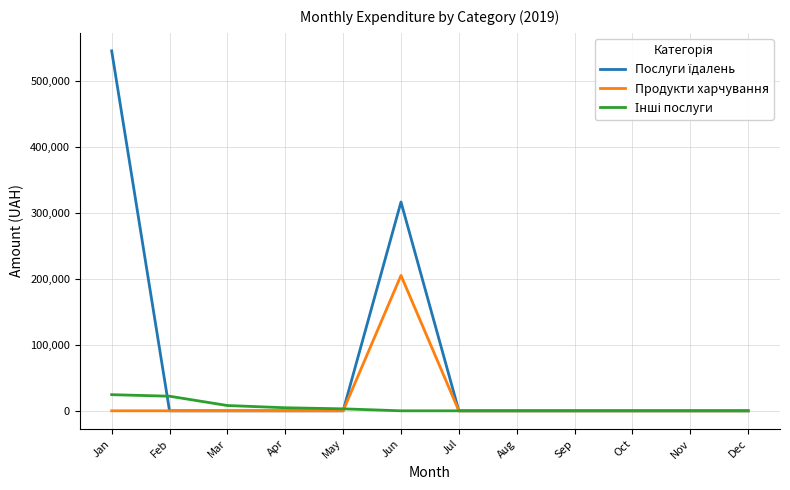

Which category has the highest value across all series?

Jan